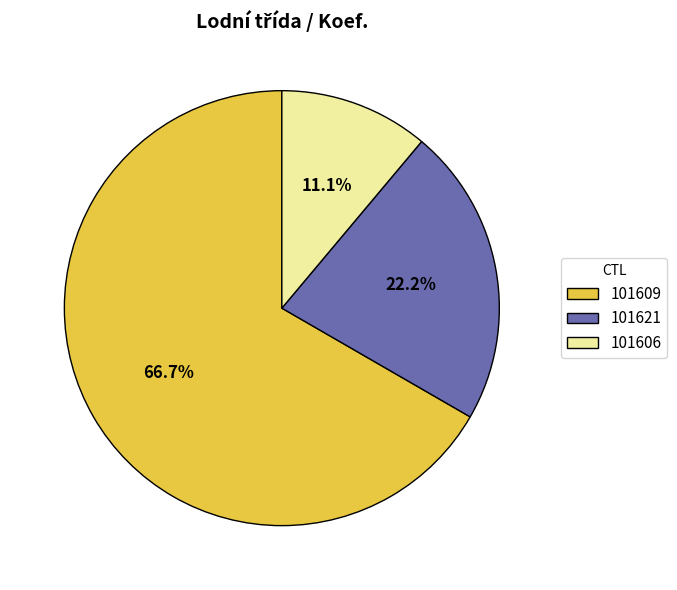

Is there any slice that represents more than half of the pie?

Yes